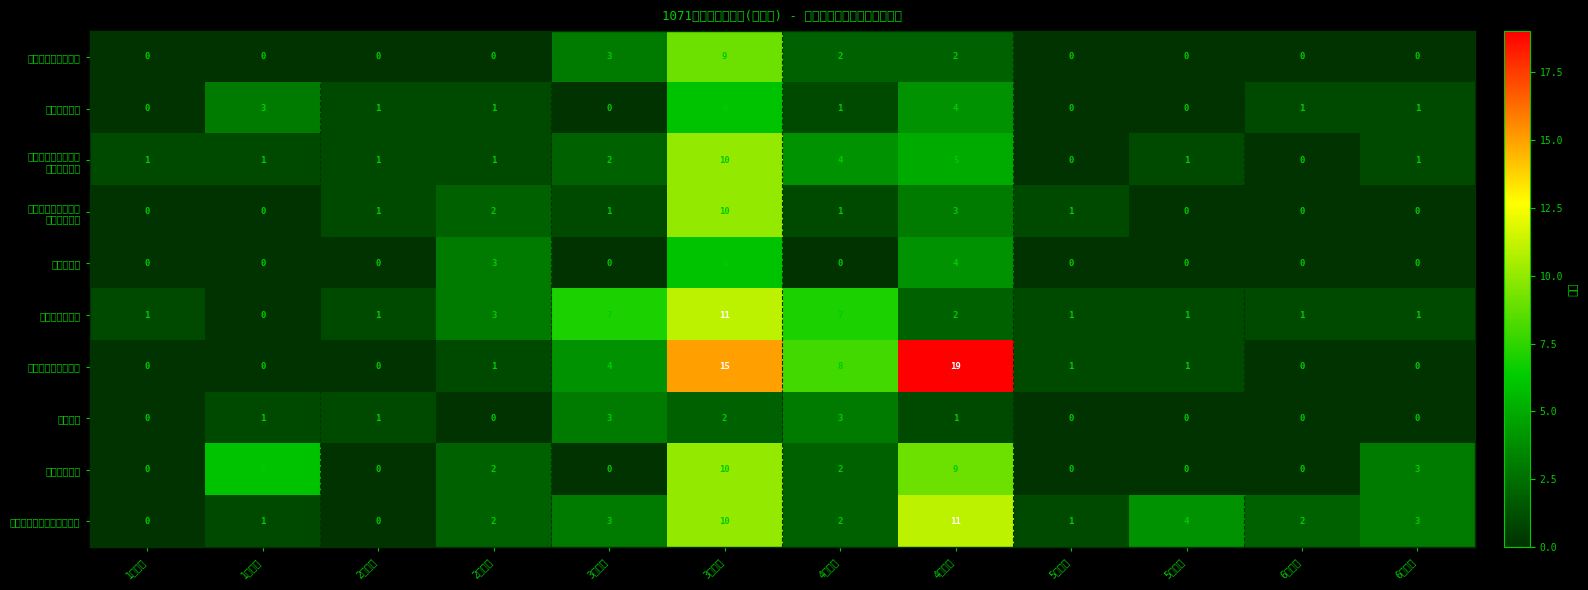

What is the spread (max minus min) of values at 4年級女?

18